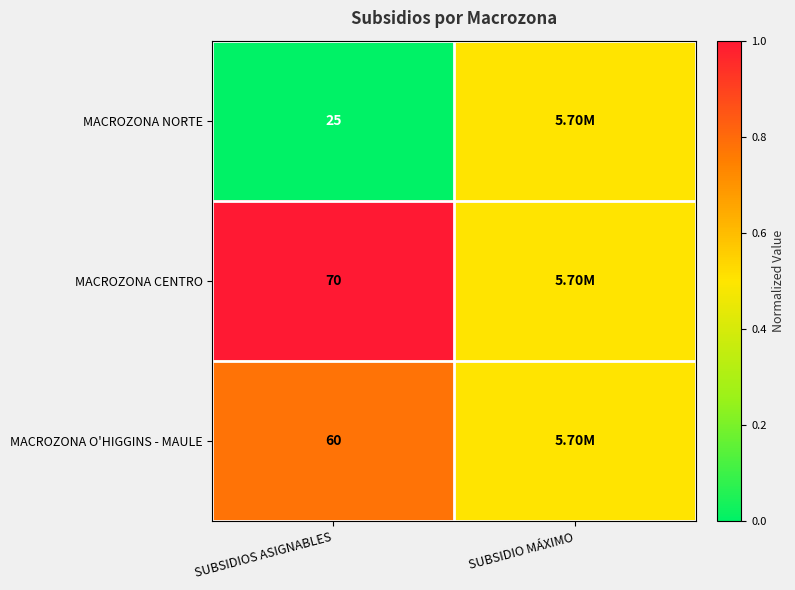

What is the difference between the highest and lowest values at SUBSIDIOS ASIGNABLES?

45.0